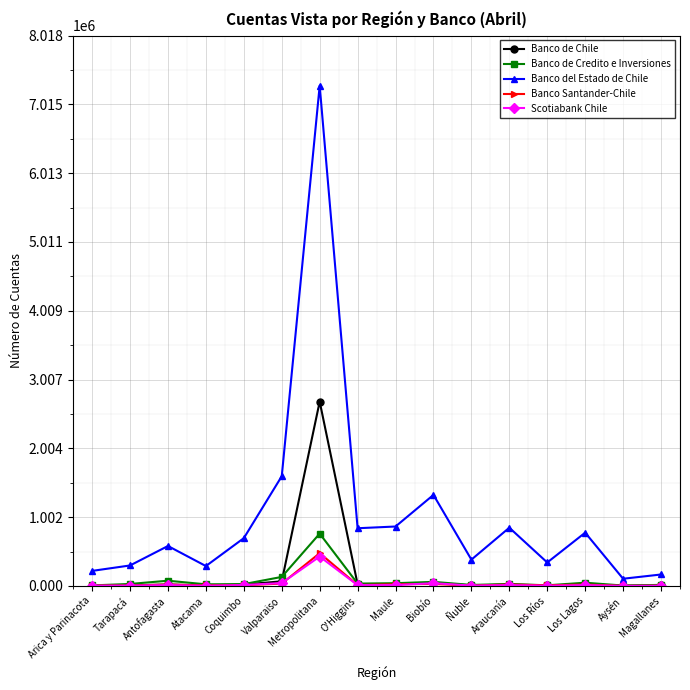

How many data points in Banco de Chile are less than 20561?

8